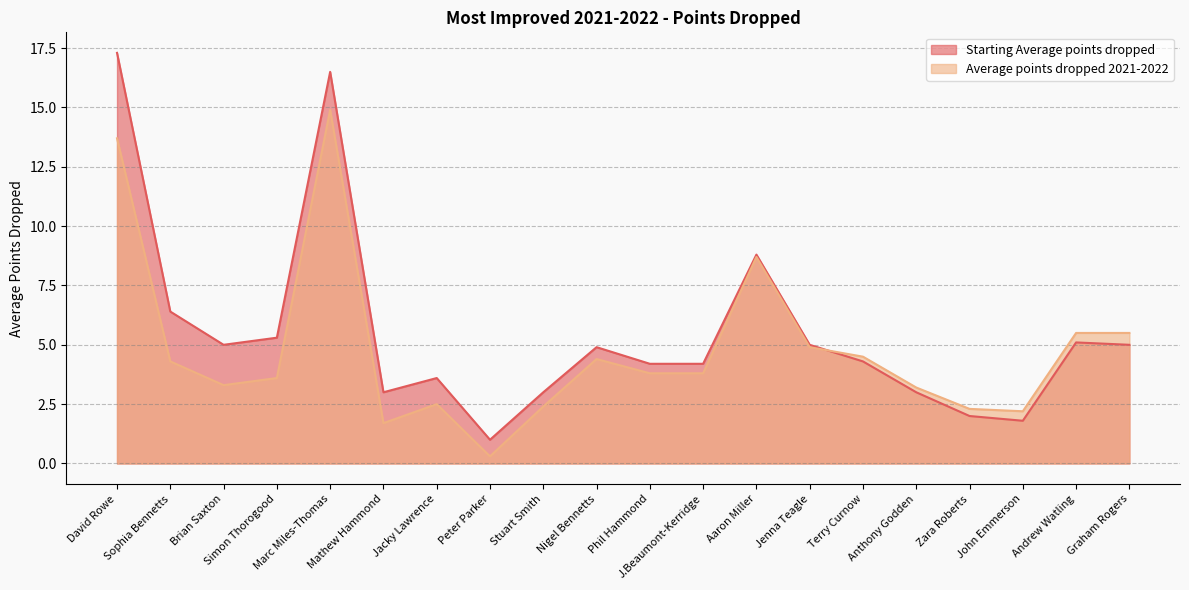

What is the total value across all series at Nigel Bennetts?

9.3